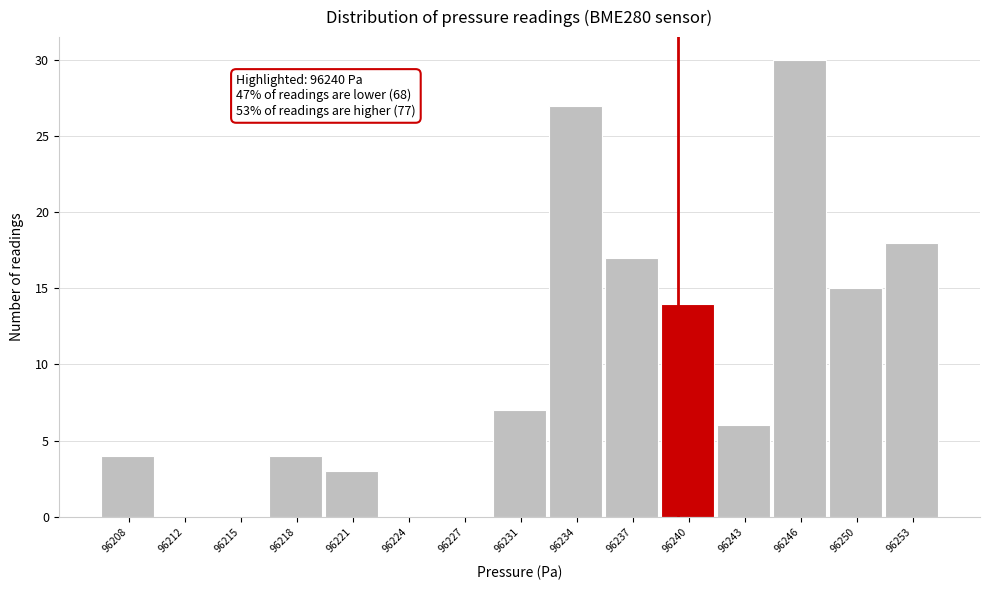

Reading left to right, what are all the values shown in this chart?

96208=4	96212=0	96215=0	96218=4	96221=3	96224=0	96227=0	96231=7	96234=27	96237=17	96240=14	96243=6	96246=30	96250=15	96253=18